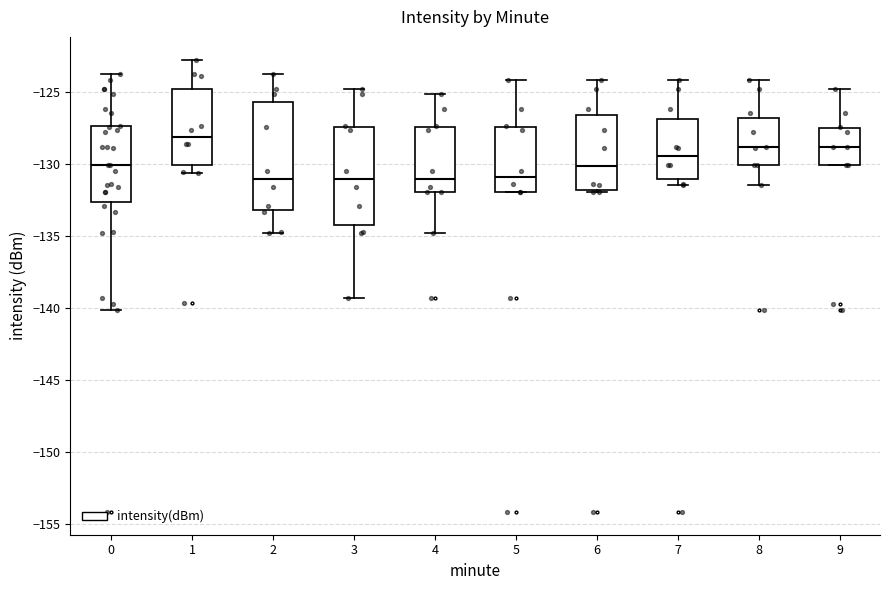

Which box is the tallest, from its lower edge to its upper edge?

2